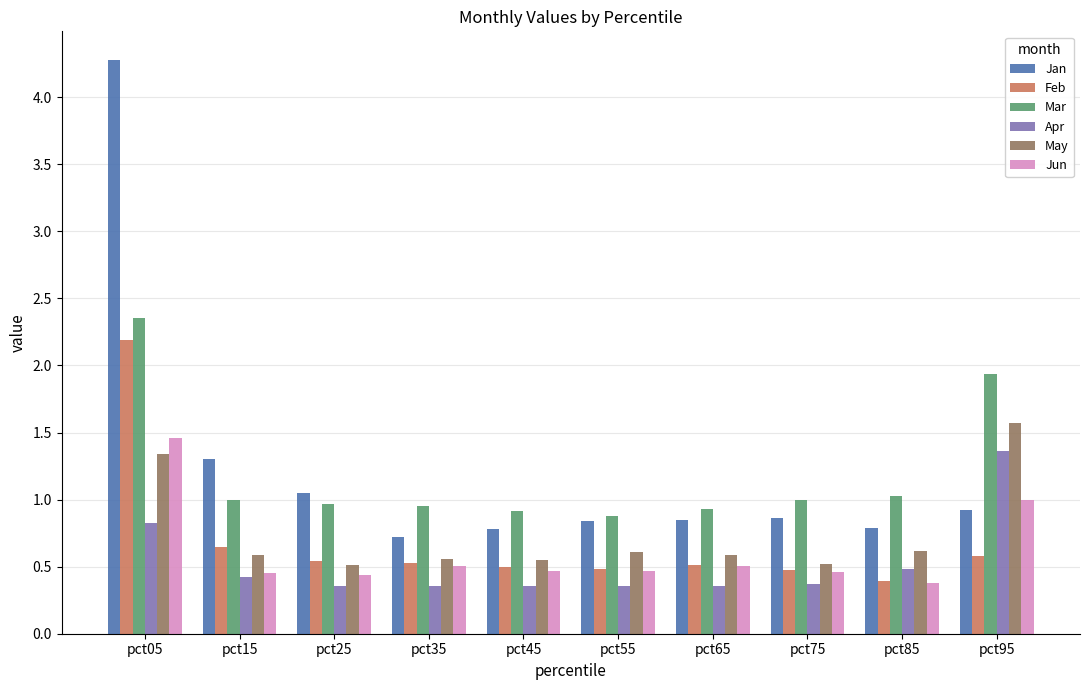

What is the difference between the highest and lowest values at pct25?

0.7